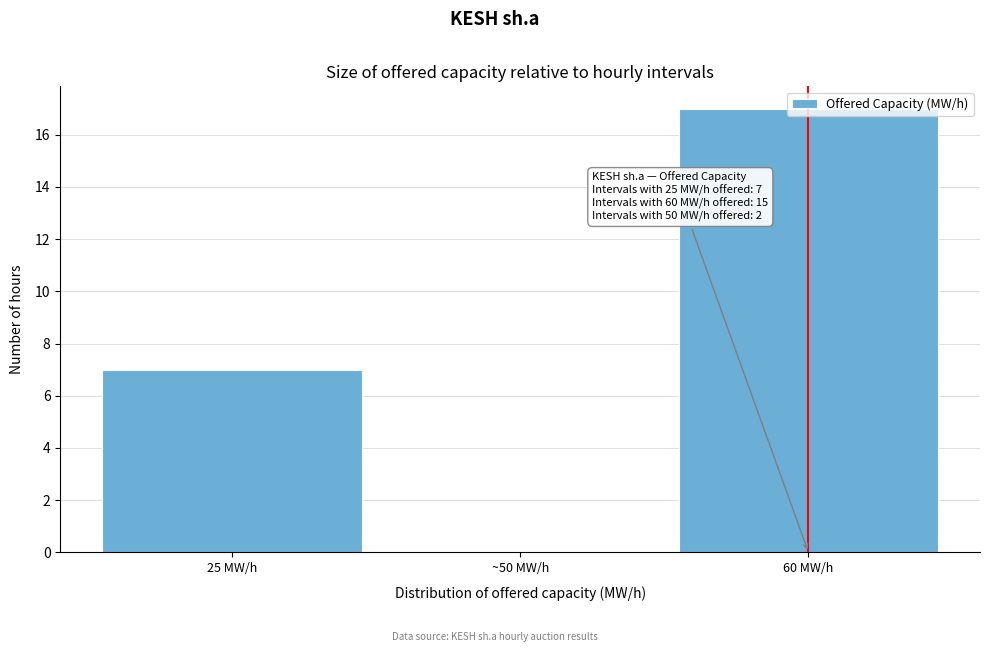

What is the sum of the values at ~50 MW/h and 60 MW/h?

17